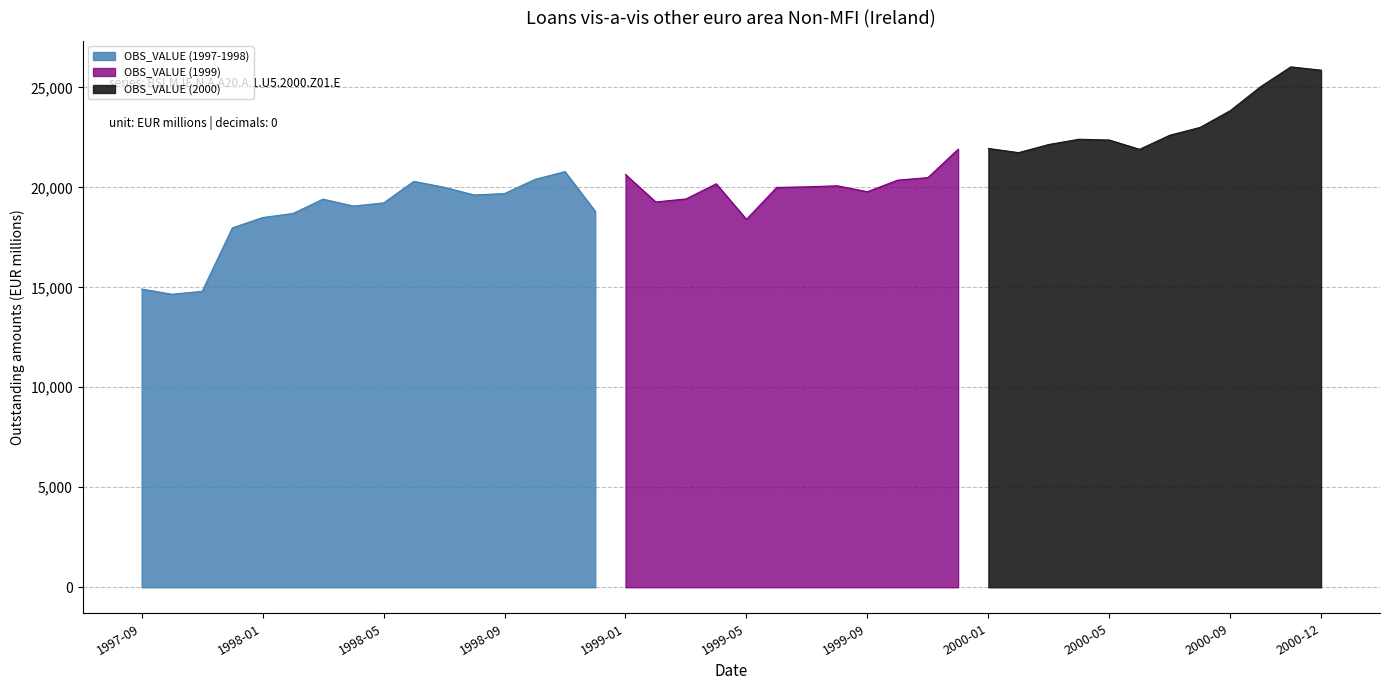

What position from the left is 1998-10?

14